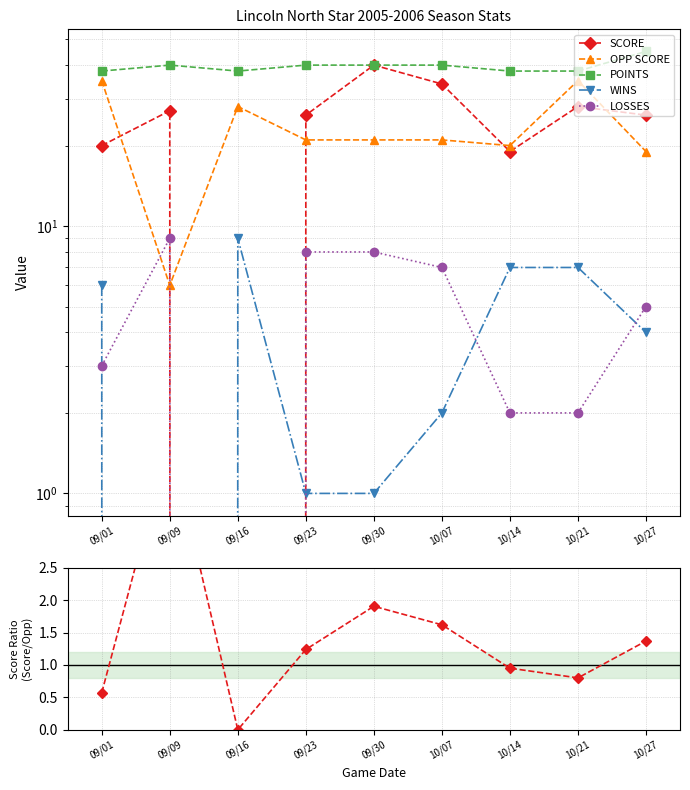

Count the number of categories in the chart.

9